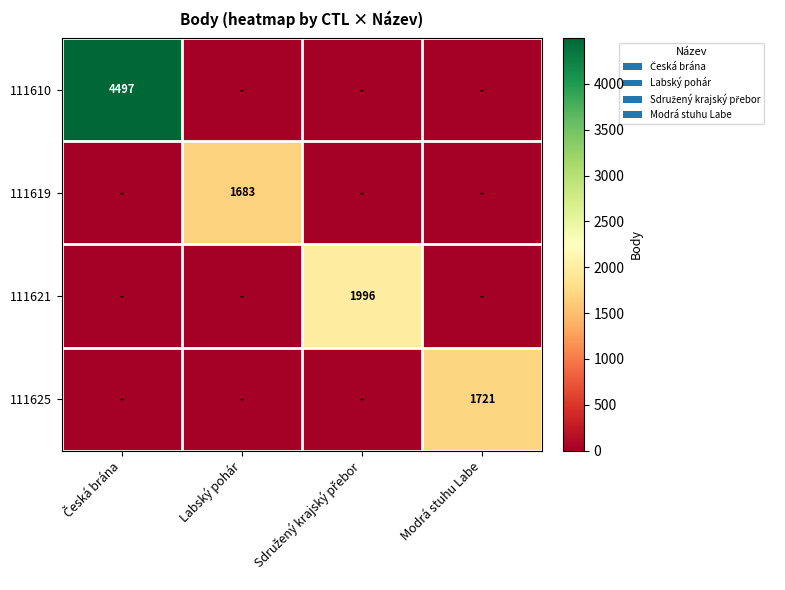

The value of 111619 at Labský pohár is 1683. True or false?

True